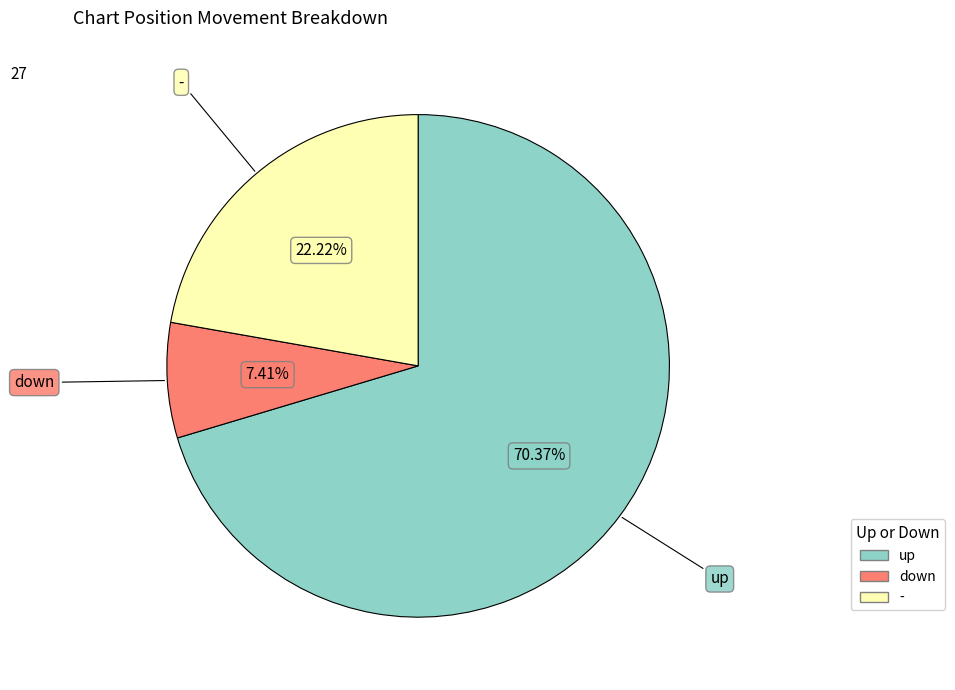

How many segments does this pie chart have?

3